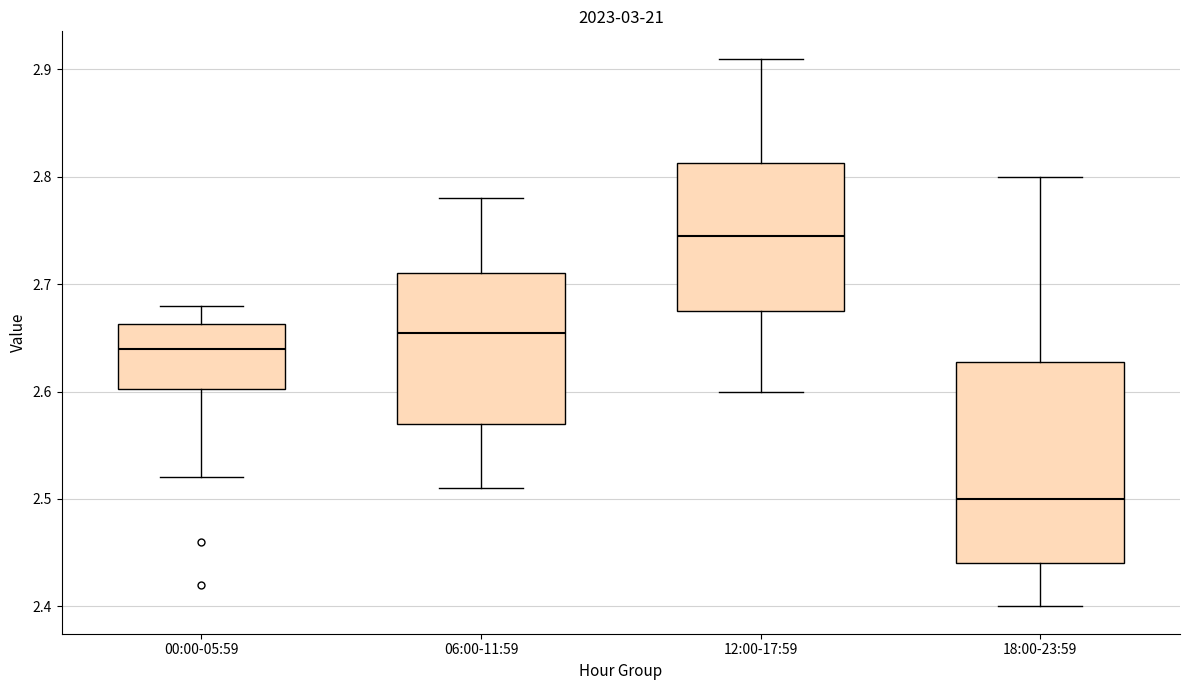

Which box's median line is the highest?

12:00-17:59